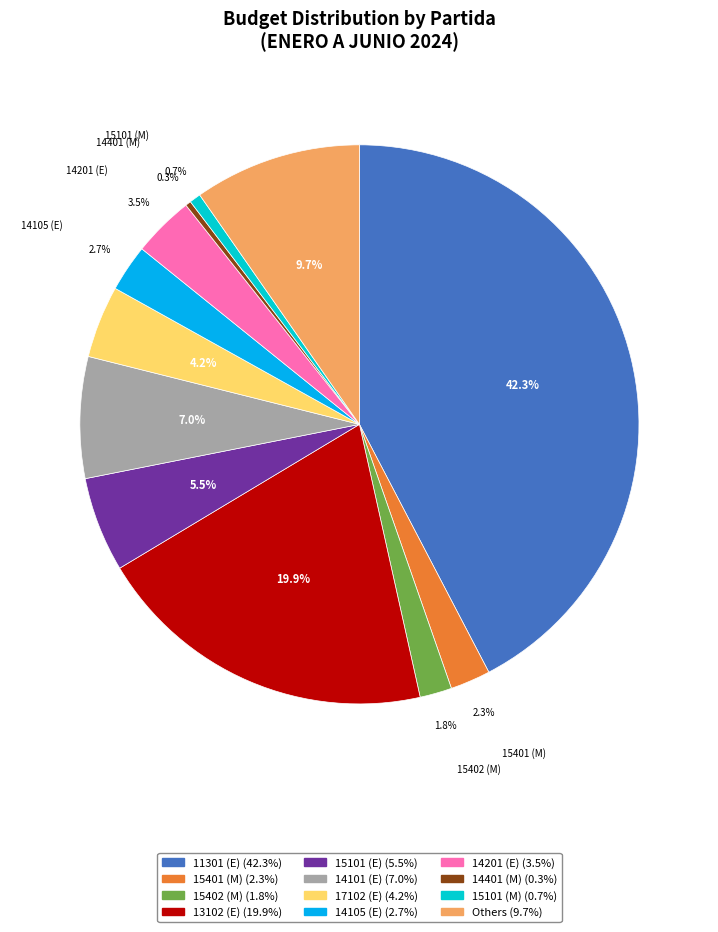

Is there a majority slice in this chart?

No